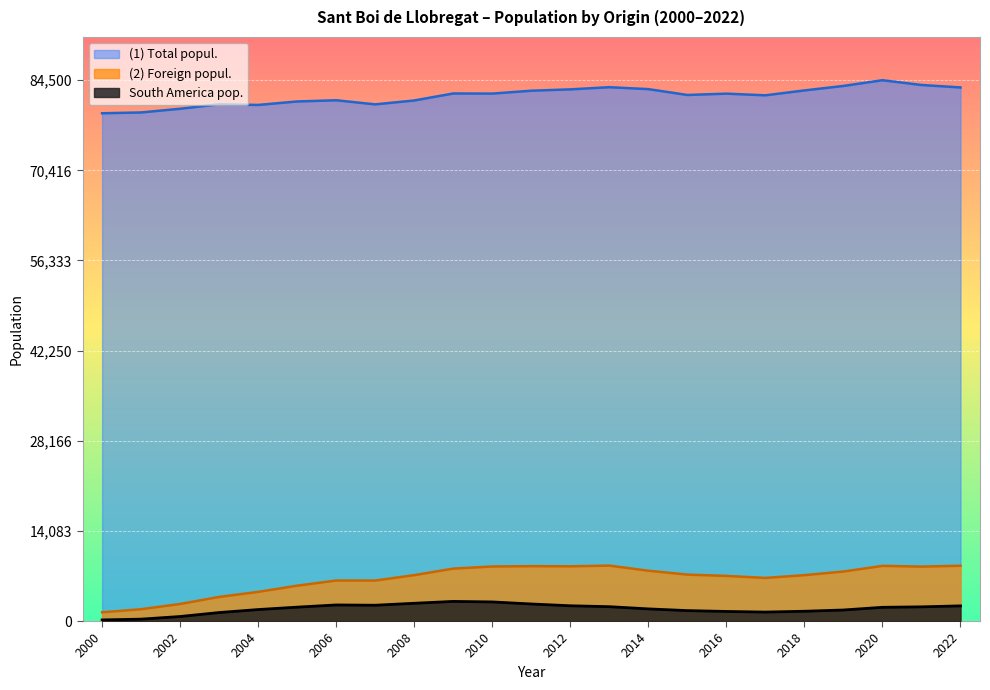

True or false: South America pop. and (2) Foreign popul. intersect in this chart.

False